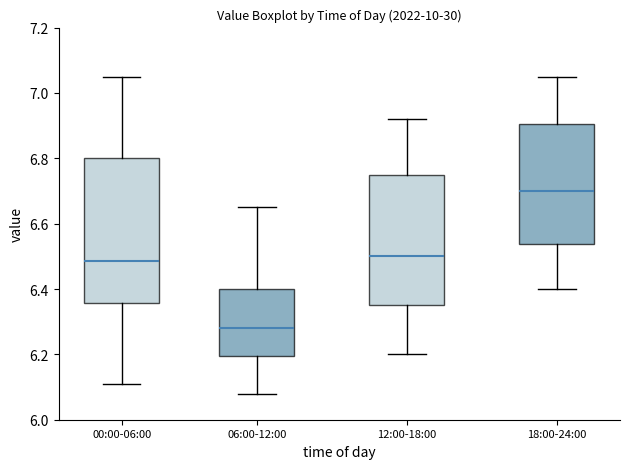

Reading left to right, read every box against the y-axis: the position of its median line, the range the box covers, and the ends of its whiskers. The values are not printed on the chart, so give them approximately, as read against the axis.

00:00-06:00: median 6.48, box 6.36 to 6.80, whiskers 6.12 to 7.06
06:00-12:00: median 6.28, box 6.20 to 6.40, whiskers 6.08 to 6.66
12:00-18:00: median 6.50, box 6.36 to 6.76, whiskers 6.20 to 6.92
18:00-24:00: median 6.70, box 6.54 to 6.90, whiskers 6.40 to 7.06